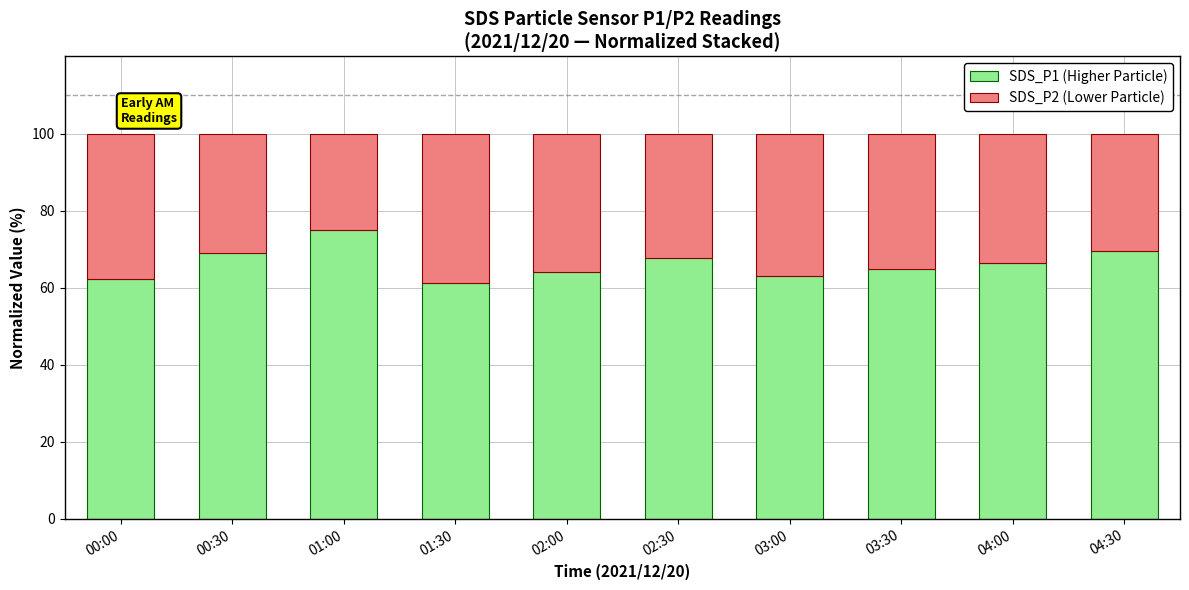

Which category has the highest value in the SDS_P1 (Higher Particle) series?

01:00